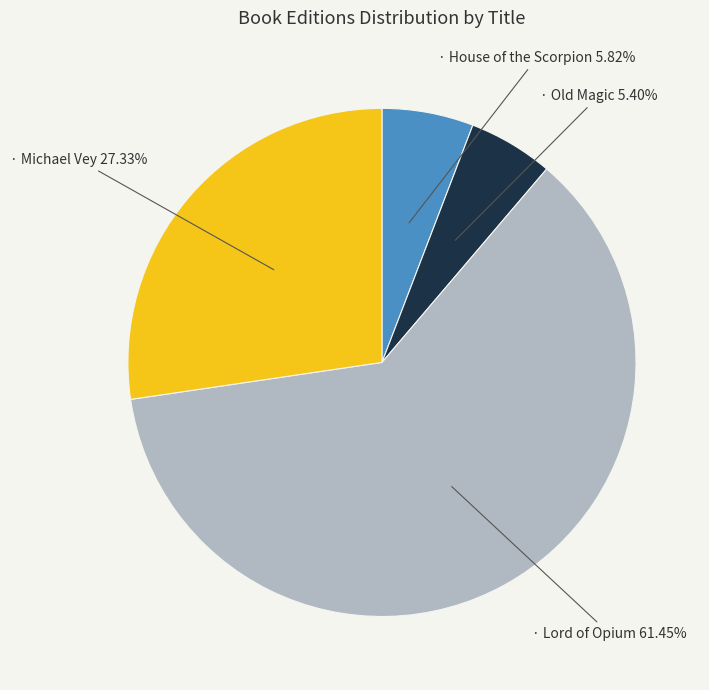

Does any single category account for the majority?

Yes